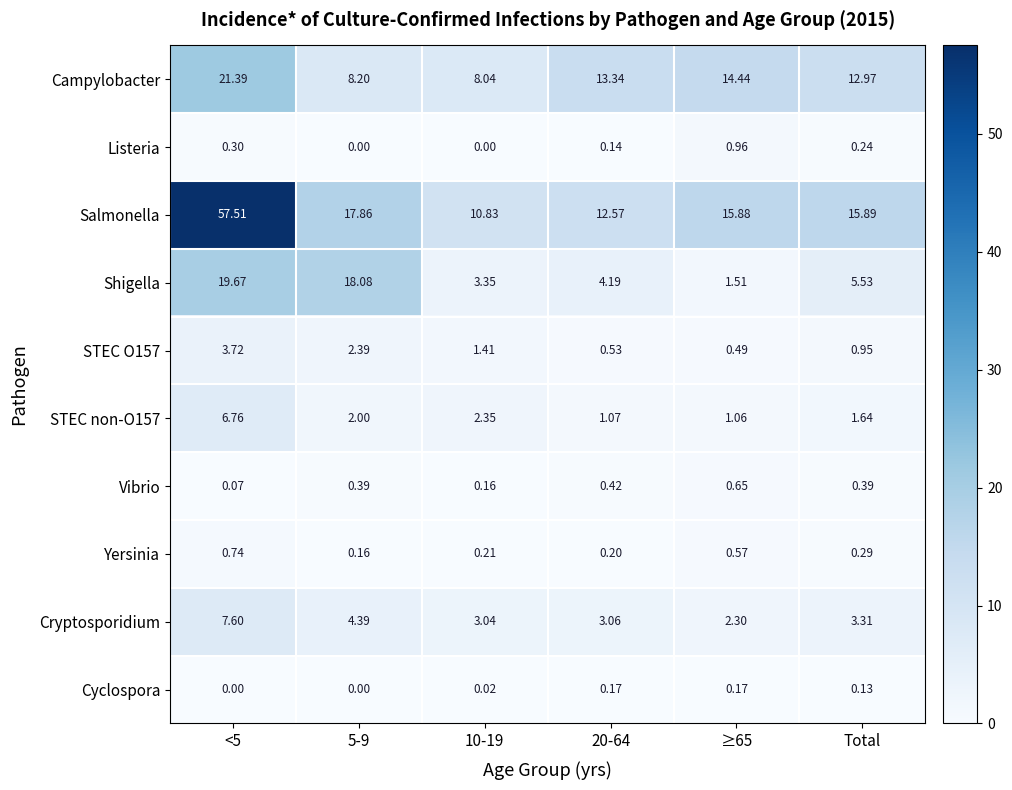

Between 10-19 and Total, which series saw the biggest shift?

Salmonella